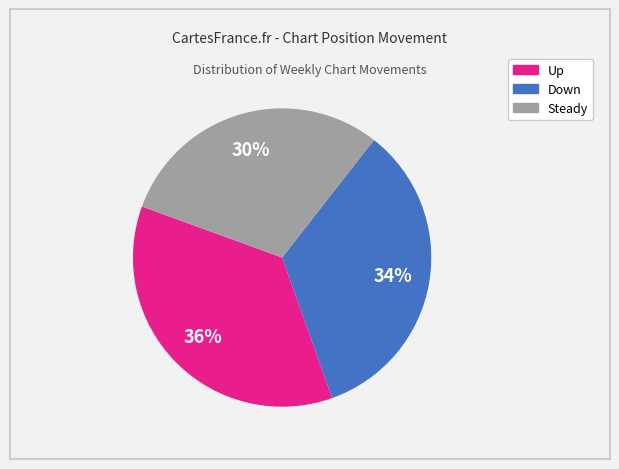

How many slices are in this pie chart?

3